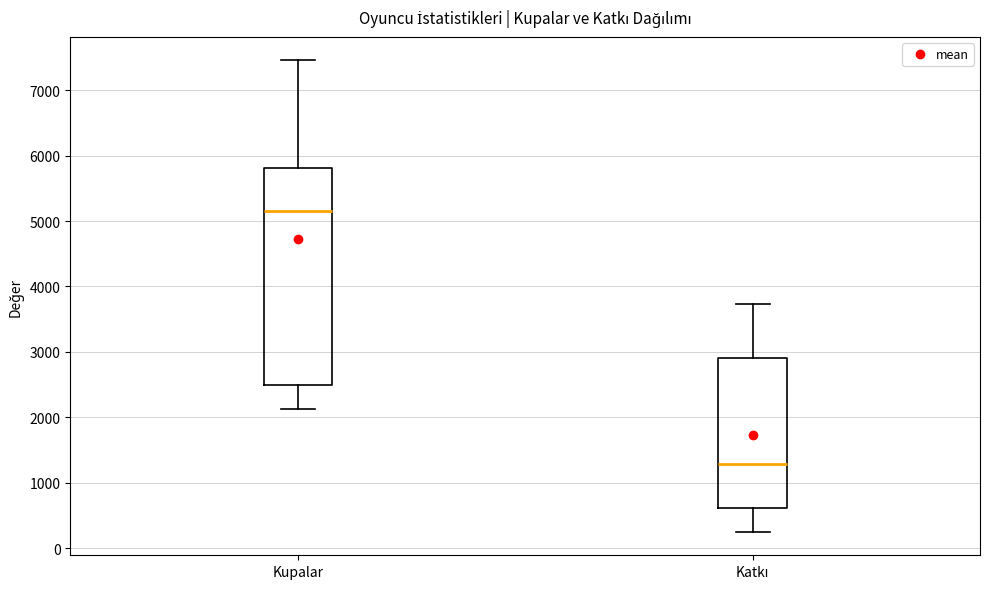

Reading left to right, read every box against the y-axis: the position of its median line, the range the box covers, and the ends of its whiskers. The values are not printed on the chart, so give them approximately, as read against the axis.

Kupalar: median 5200, box 2500 to 5800, whiskers 2100 to 7500
Katkı: median 1300, box 600 to 2900, whiskers 300 to 3700